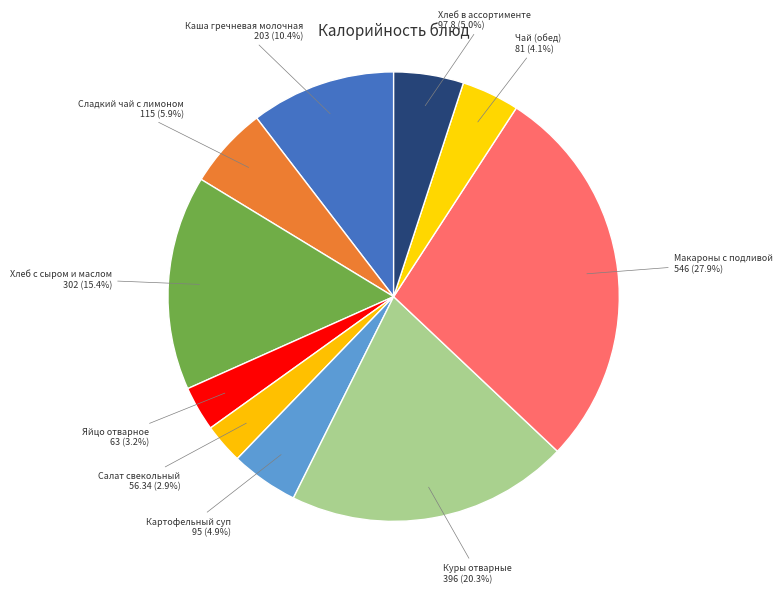

How many segments does this pie chart have?

10